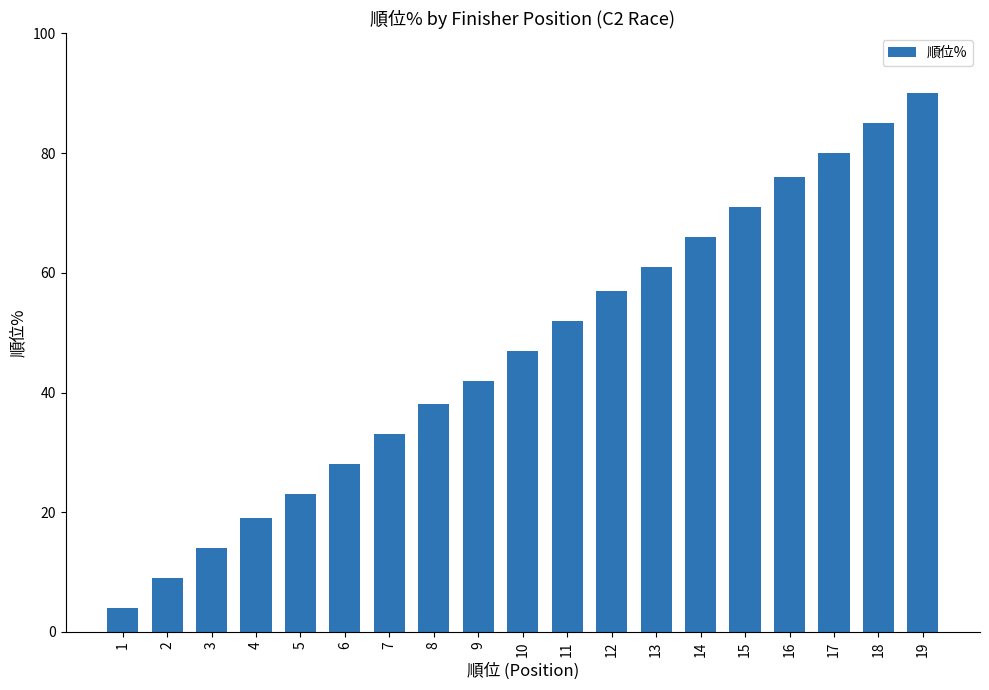

Are the bars grouped side by side (vs. stacked)?

No